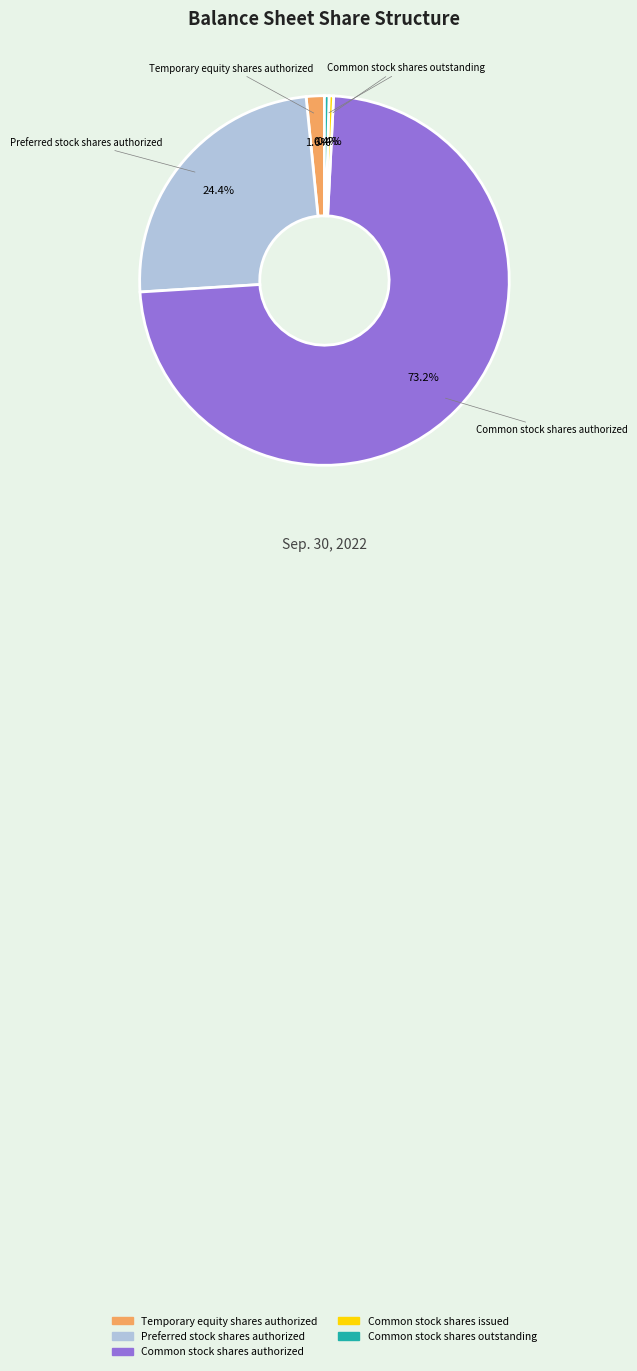

Is there any slice that represents more than half of the pie?

Yes